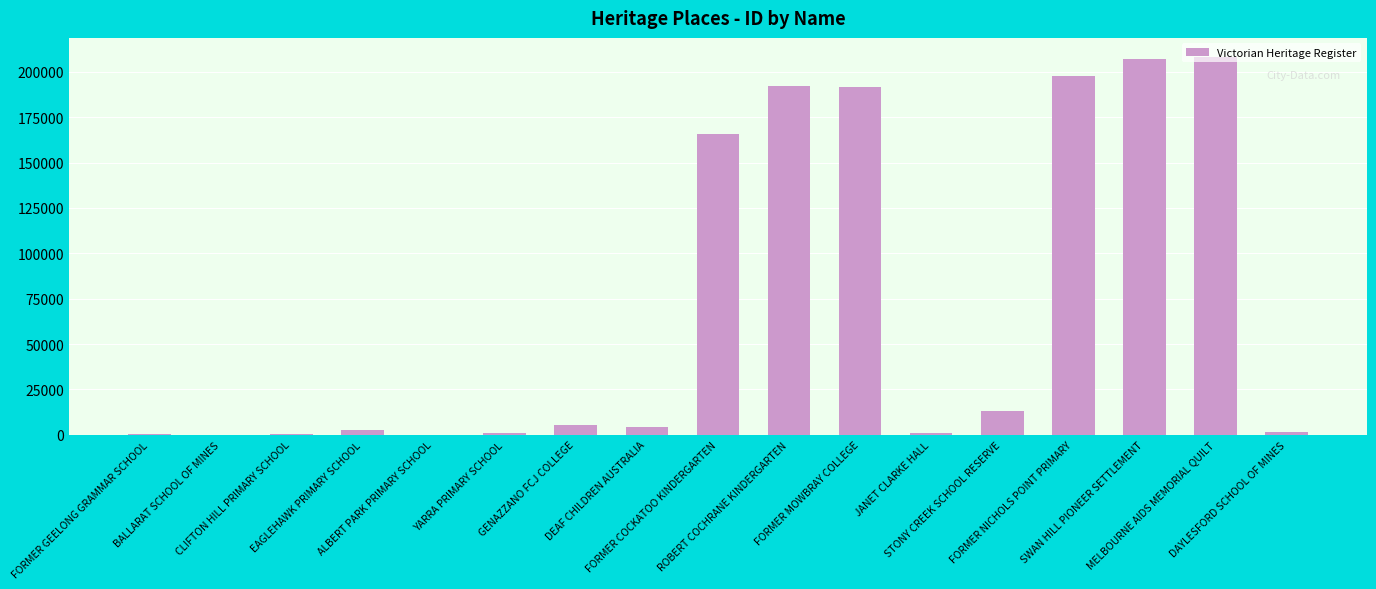

What is the change in value from BALLARAT SCHOOL OF MINES to ALBERT PARK PRIMARY SCHOOL?

-67